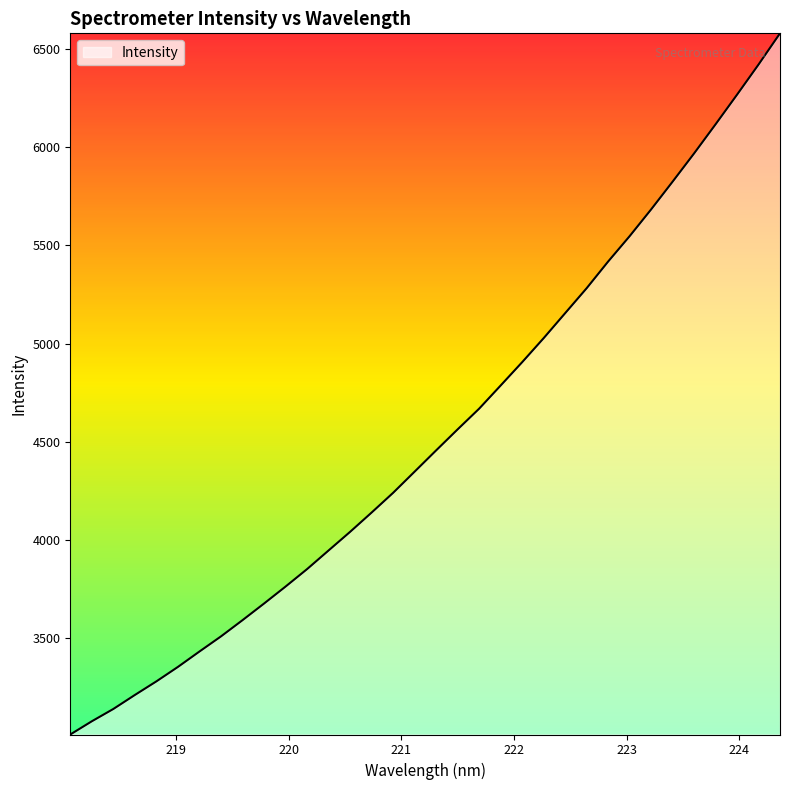

What is the difference between the maximum and minimum values?

3567.0